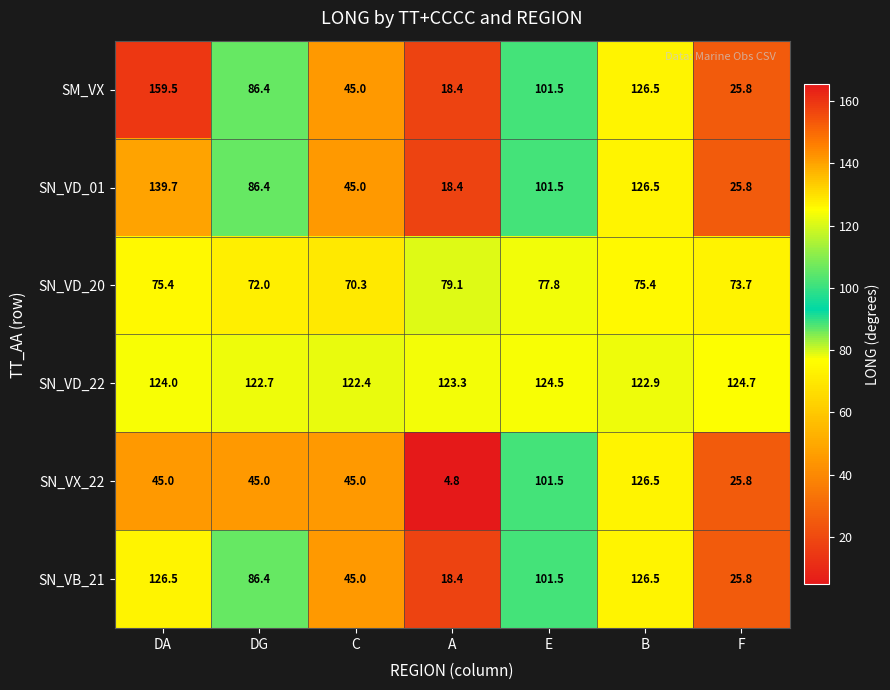

Which series has the largest total across all categories?

SN_VD_22